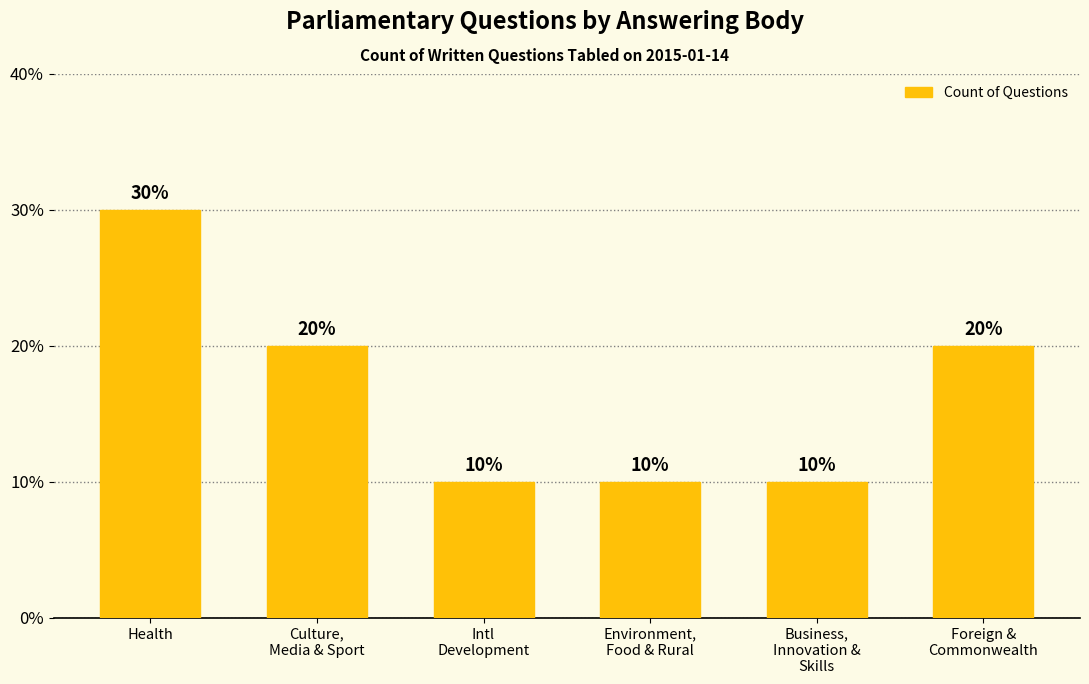

At which category does the chart reach its peak across all series?

Health